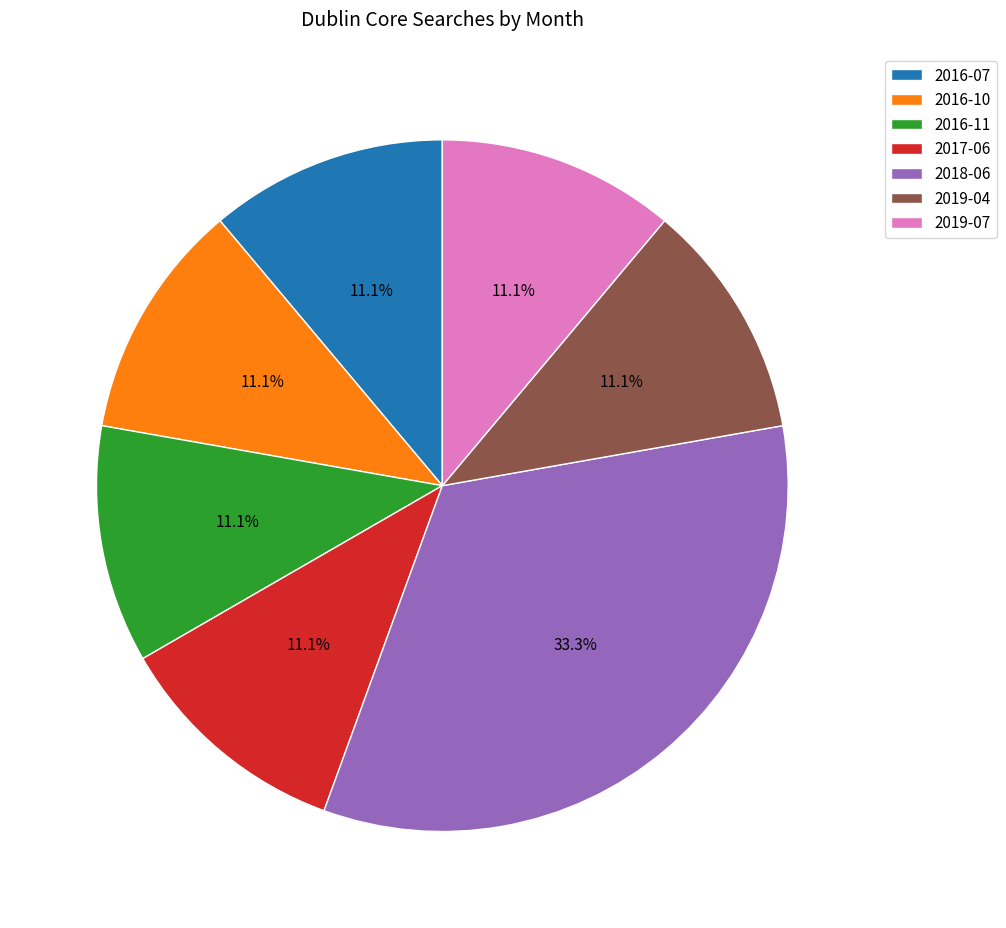

Count the number of slices in the pie.

7